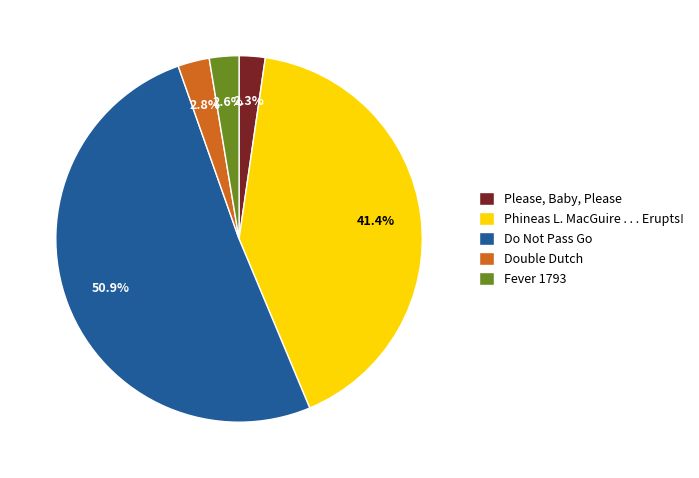

Do Please, Baby, Please and Phineas L. MacGuire . . . Erupts! together represent more than half of the pie?

No